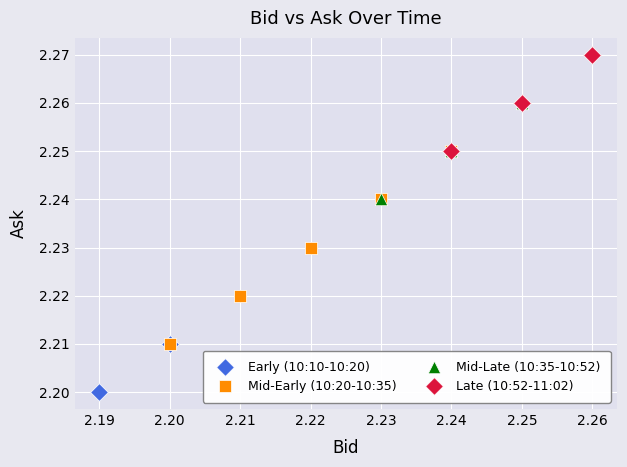

Which series has the widest spread of Y values?

Mid-Early (10:20-10:35)